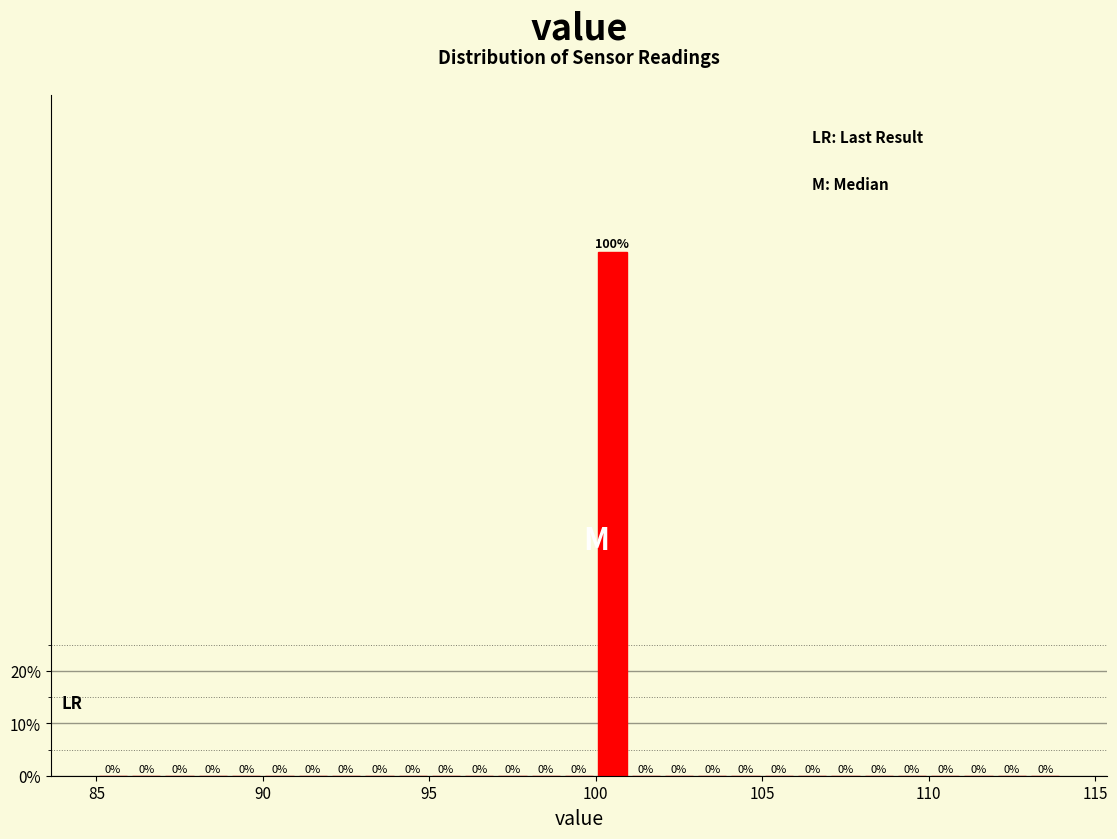

Around what value on the x-axis is the tallest bar? Give the approximate position of its centre, as read against the axis.

100.5